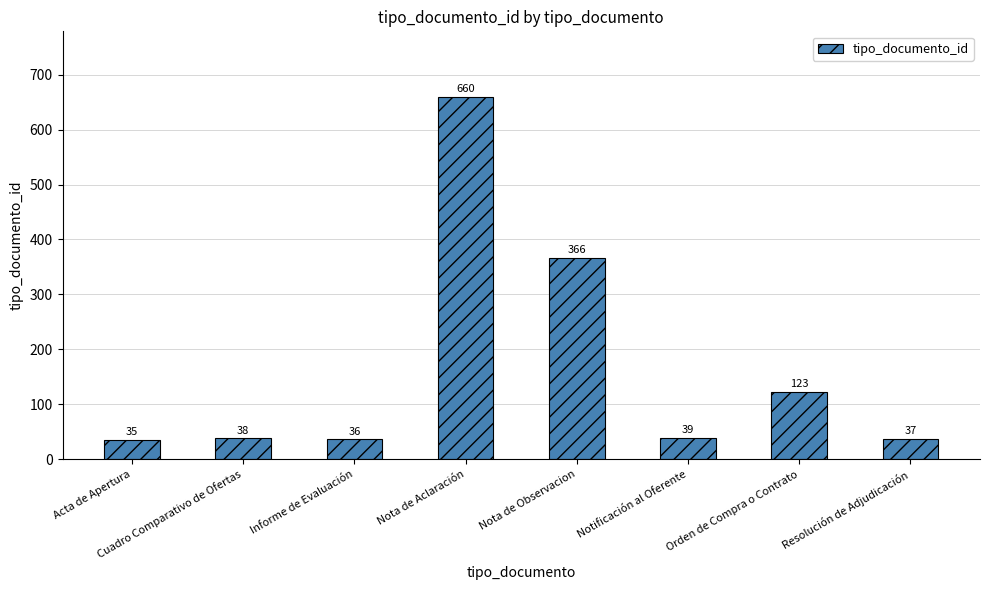

What is the maximum value shown in the chart?

660